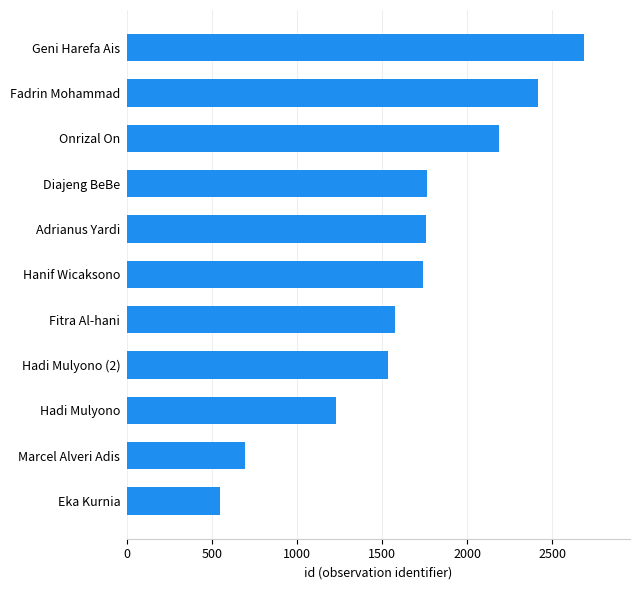

What is the minimum value shown in the chart?

543